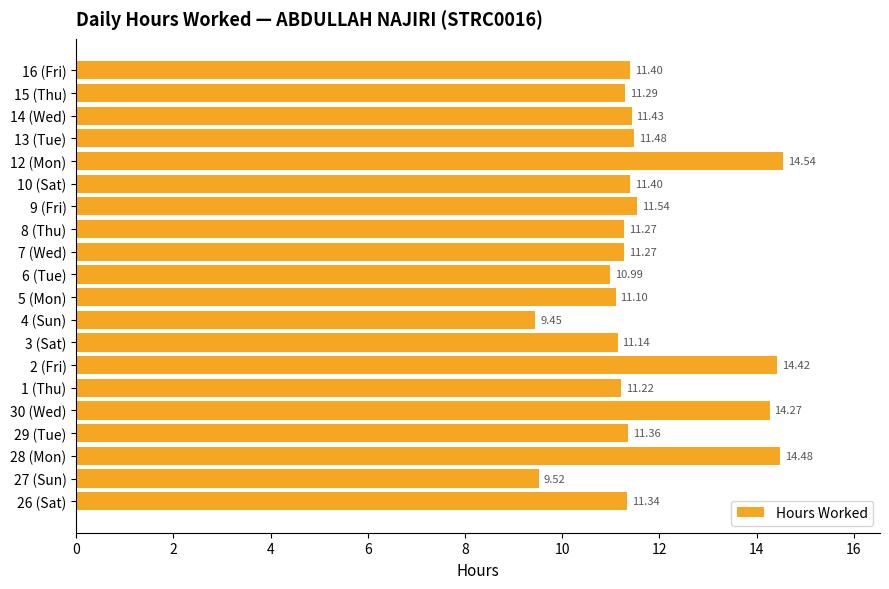

How many series are shown in this chart?

1